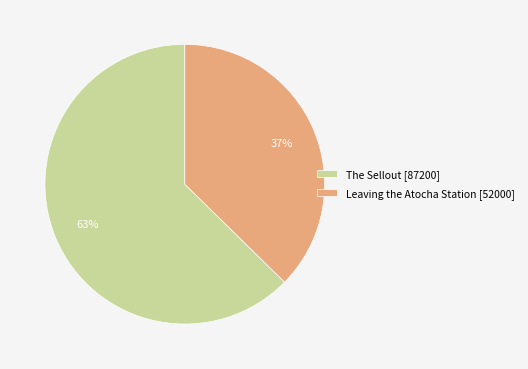

Do Leaving the Atocha Station [52000] and The Sellout [87200] together represent more than half of the pie?

Yes